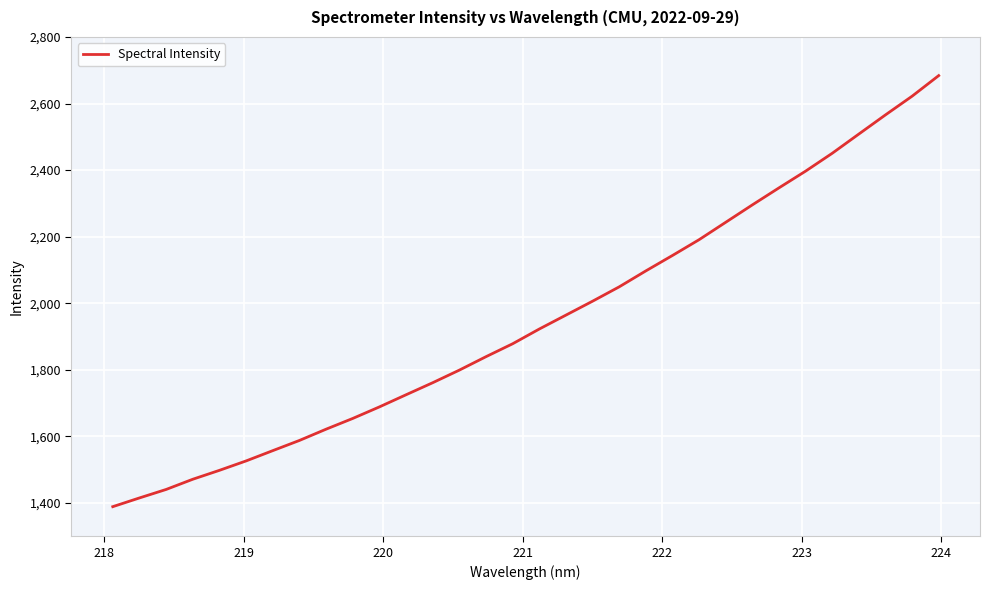

What is the smallest value displayed?

1388.9